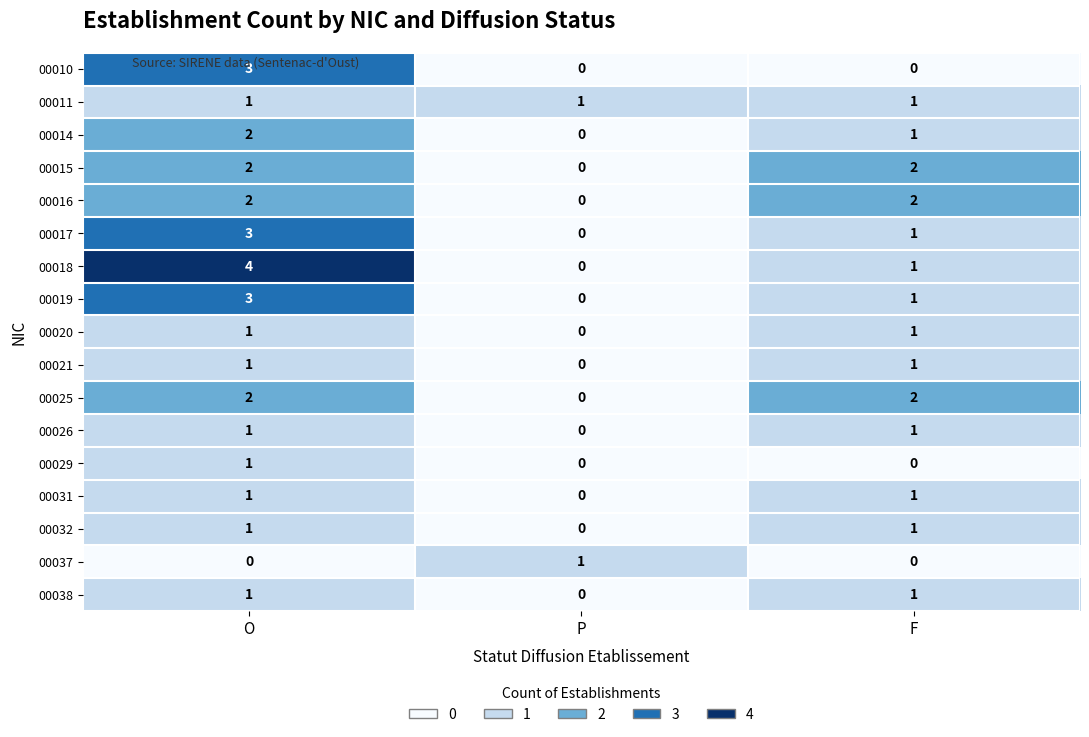

Which series has the largest range (max minus min)?

00018